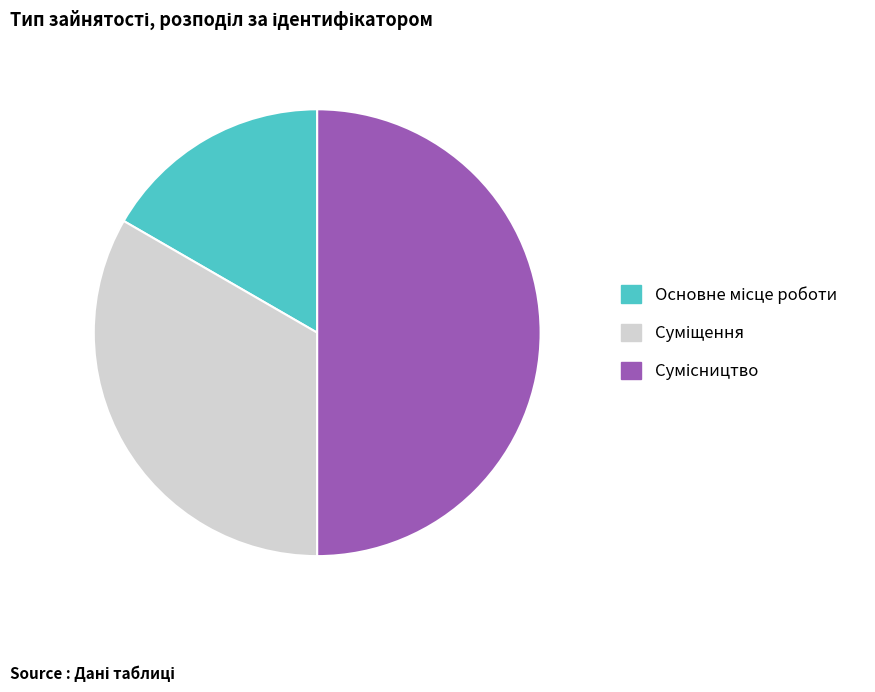

True or false: Основне місце роботи accounts for 4% of the total.

False